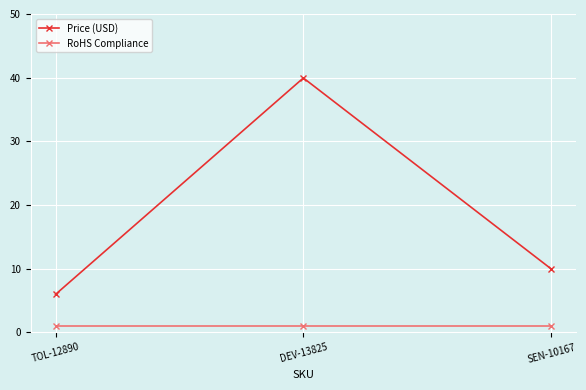

What is the sum of the RoHS Compliance values at SEN-10167 and DEV-13825?

2.0